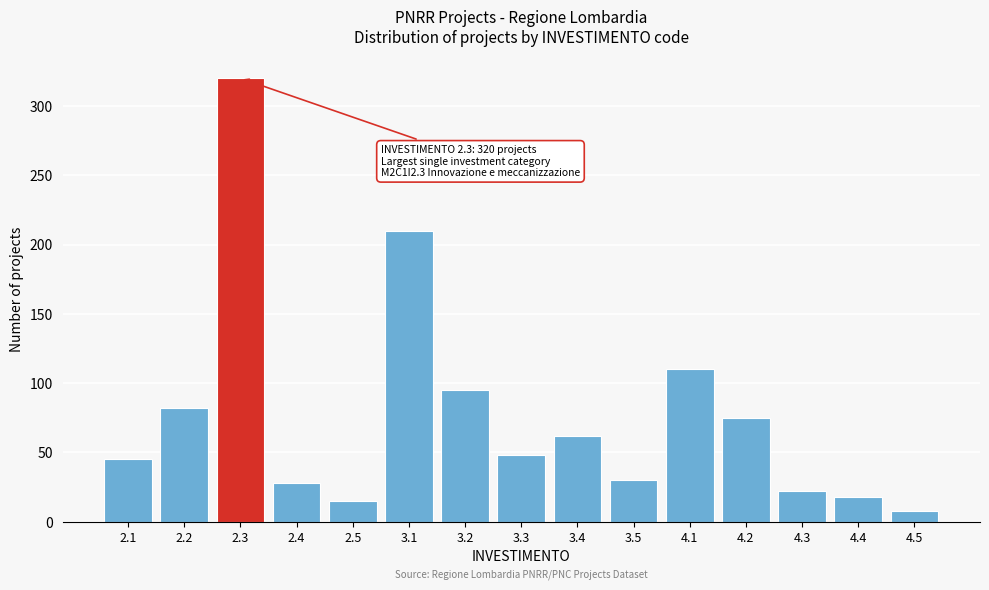

Reading right to left, transcribe all the data shown in this chart.

8	18	22	75	110	30	62	48	95	210	15	28	320	82	45